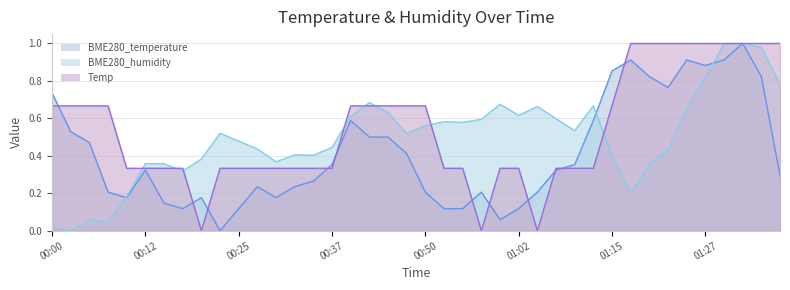

What position from the right is 00:45?

22